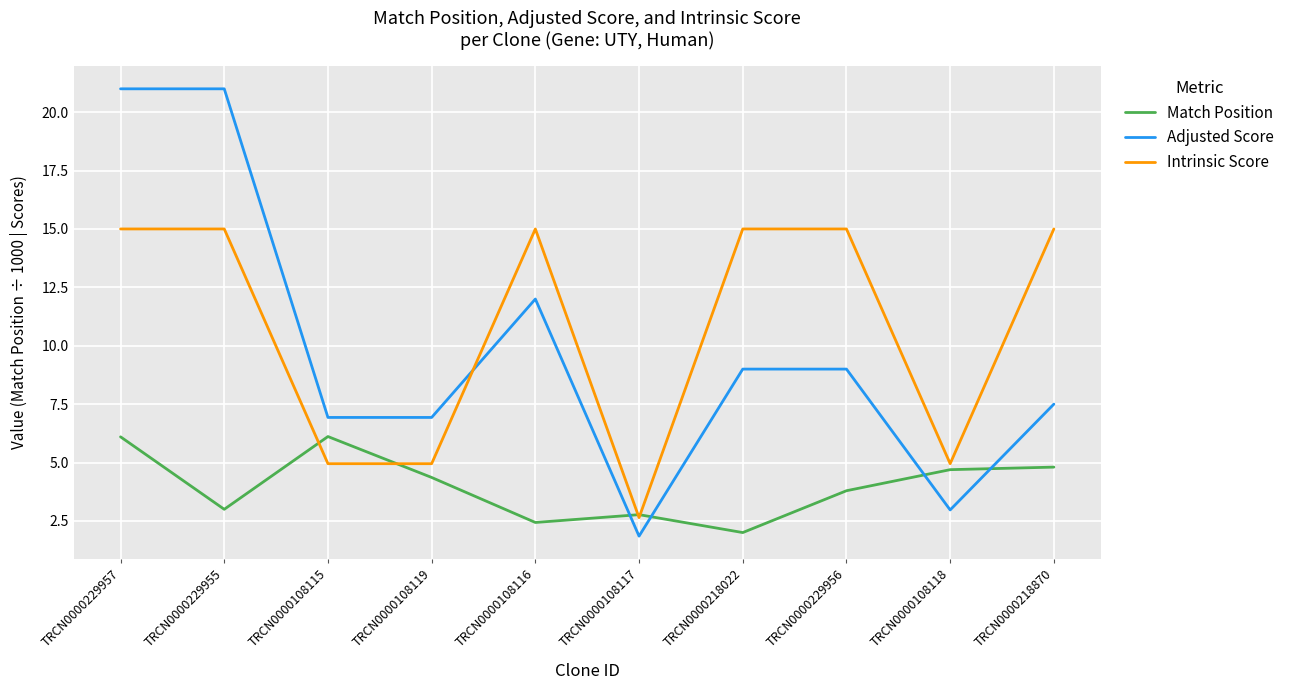

What position from the left is TRCN0000108116?

5